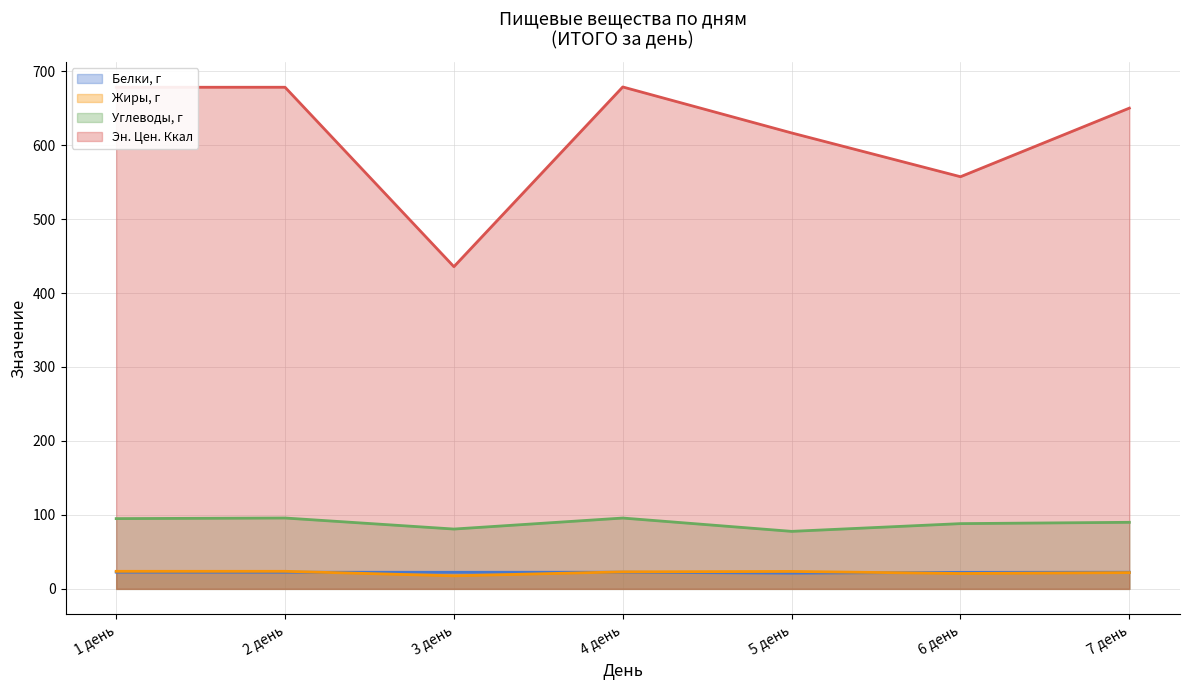

True or false: Жиры, г and Эн. Цен. Ккал cross at least once.

False